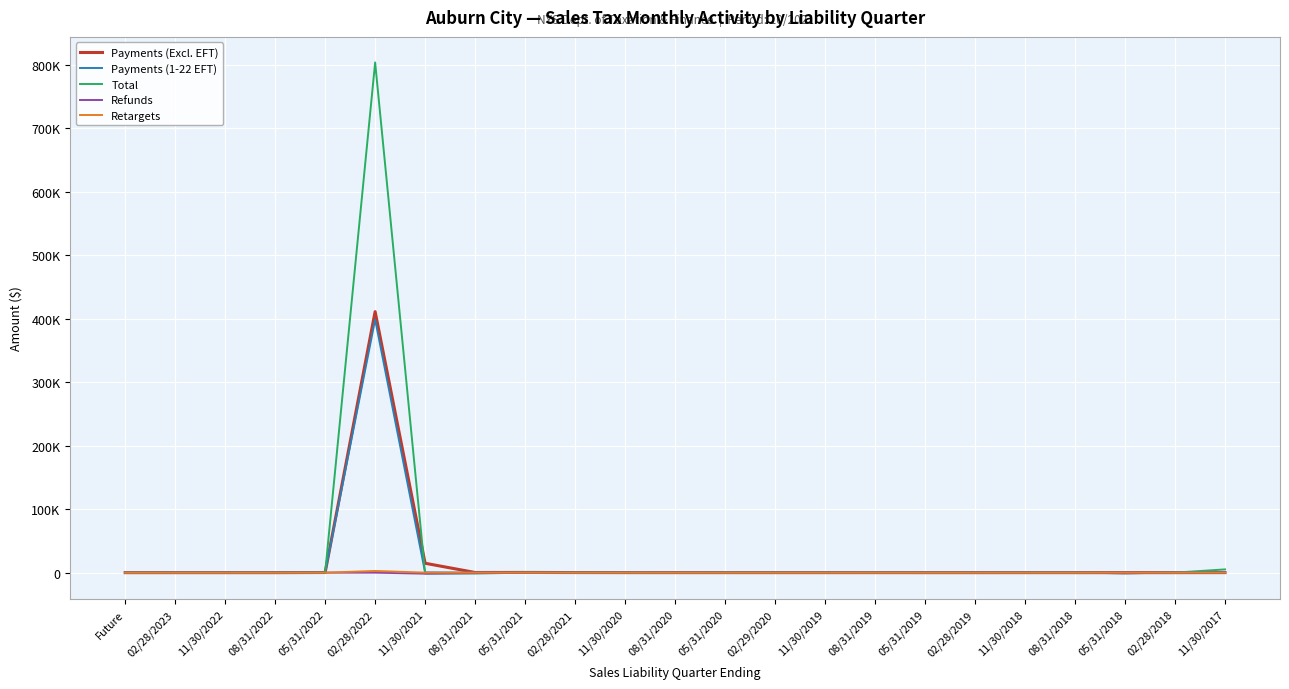

What is the maximum value for Payments (1-22 EFT)?

398803.0